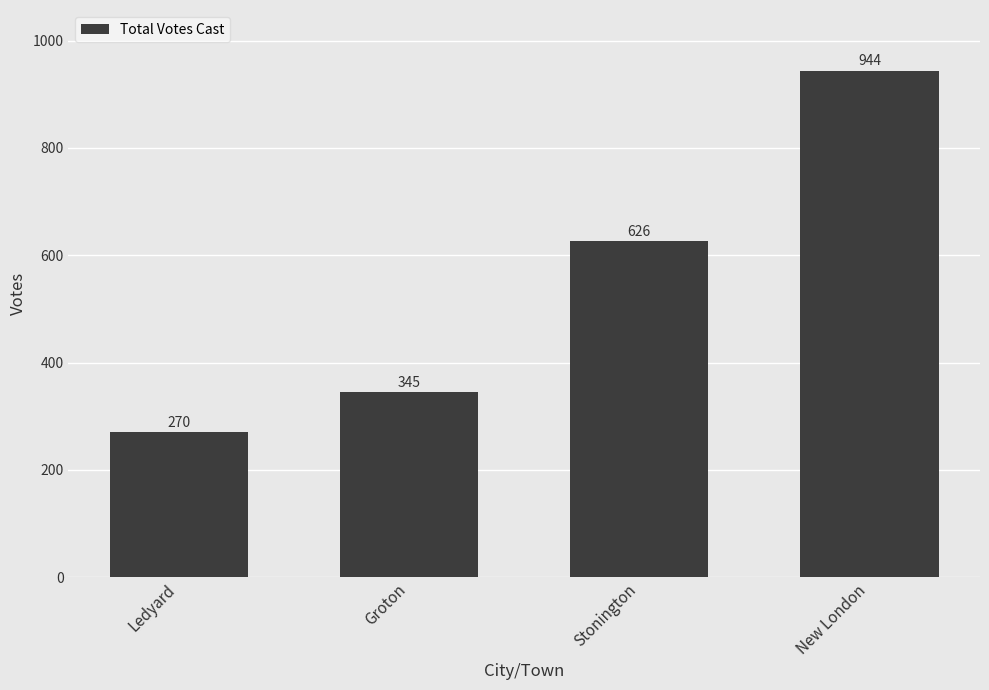

What is the label of the 2nd bar from the right?

Stonington